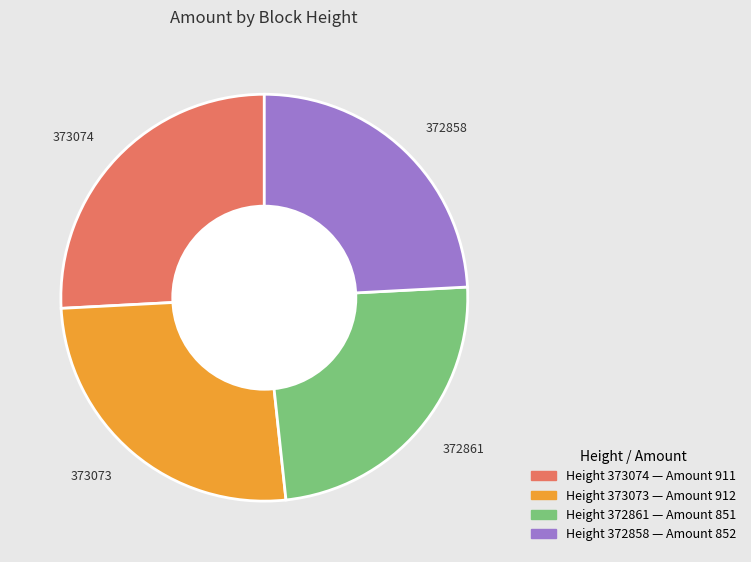

Is there any slice that represents more than half of the pie?

No